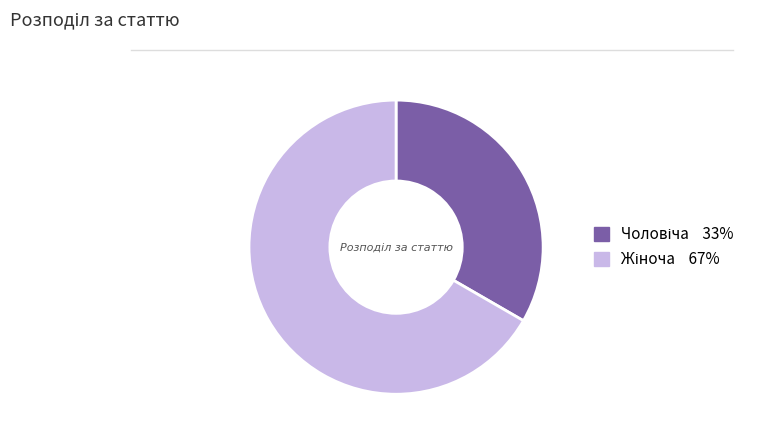

Is there any slice that represents more than half of the pie?

Yes